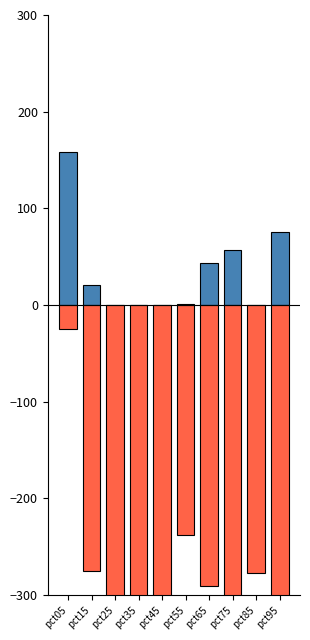

True or false: Negative has a value of -277.5 at pct85.

True